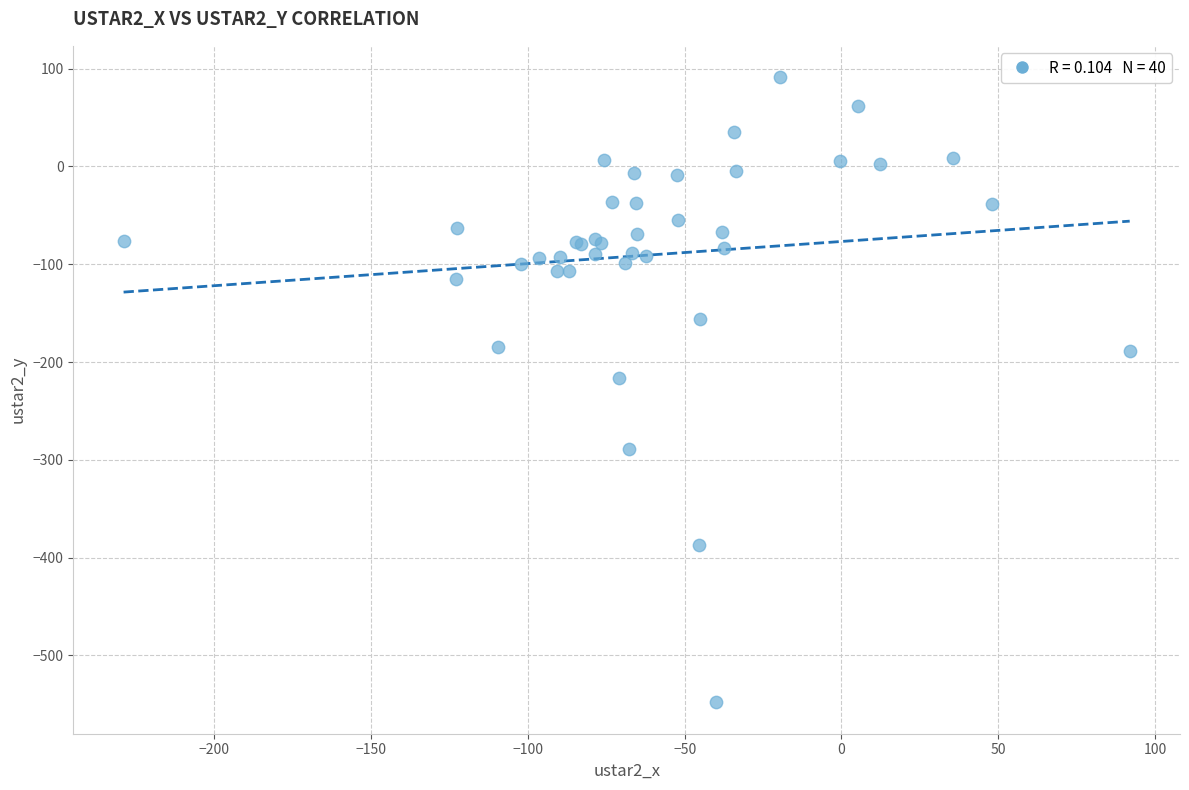

What Y value in the scatter plot is closest to -228?

-216.5